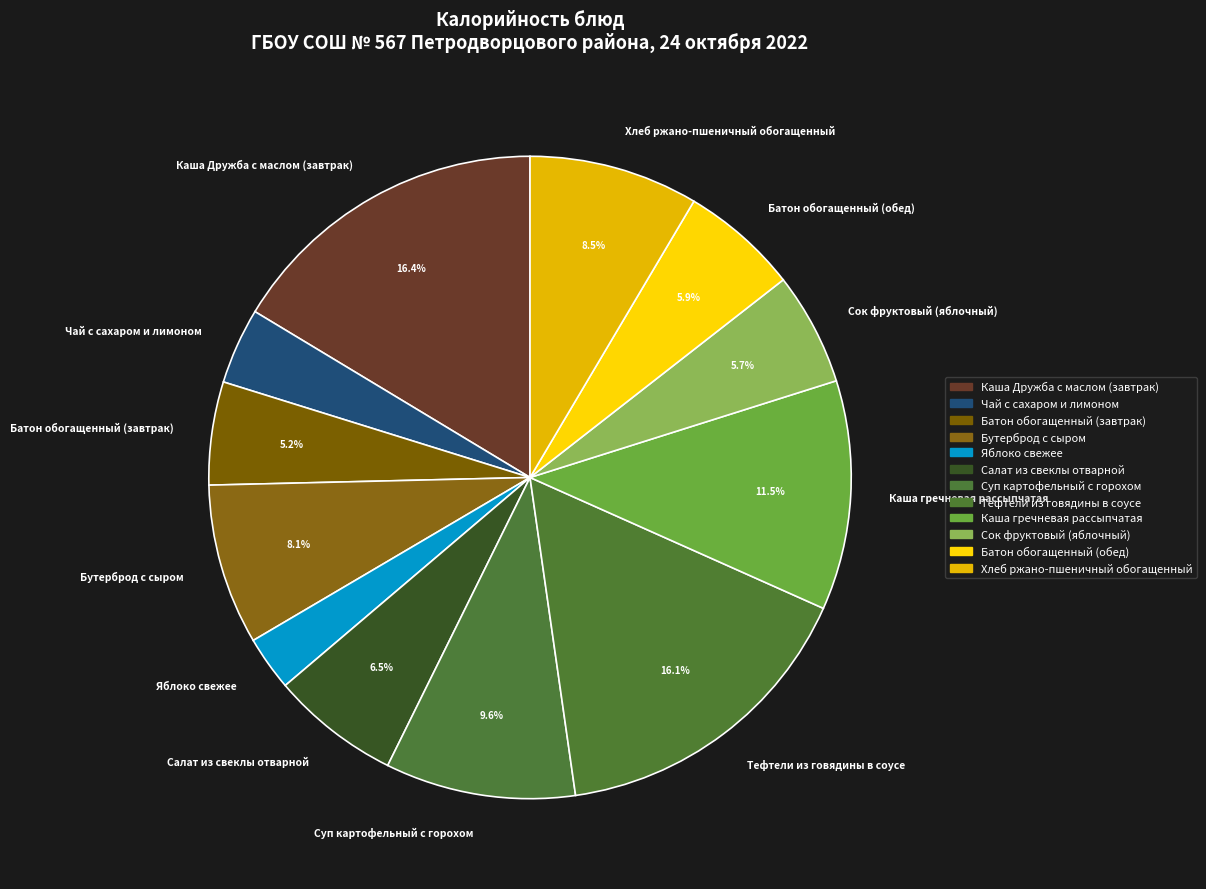

Do Суп картофельный с горохом and Тефтели из говядины в соусе together represent more than half of the pie?

No